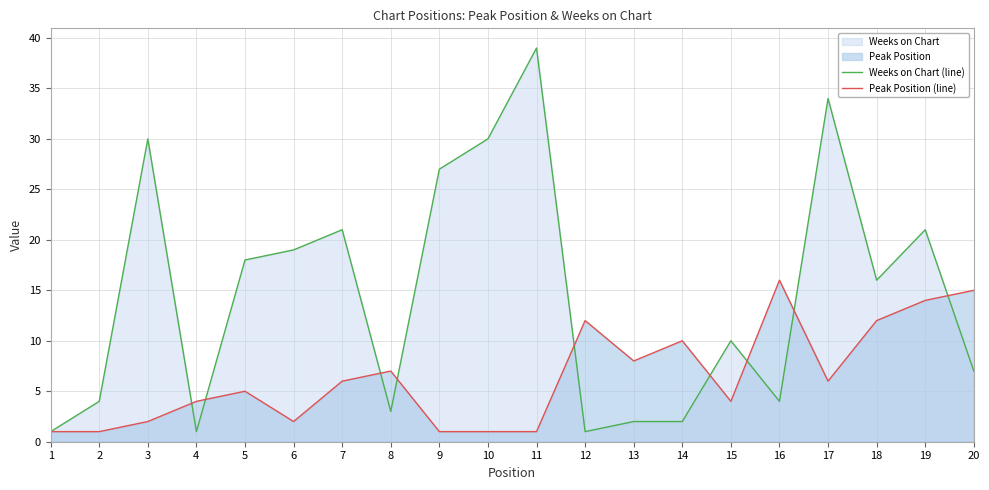

What is the minimum value for Weeks on Chart (line)?

1